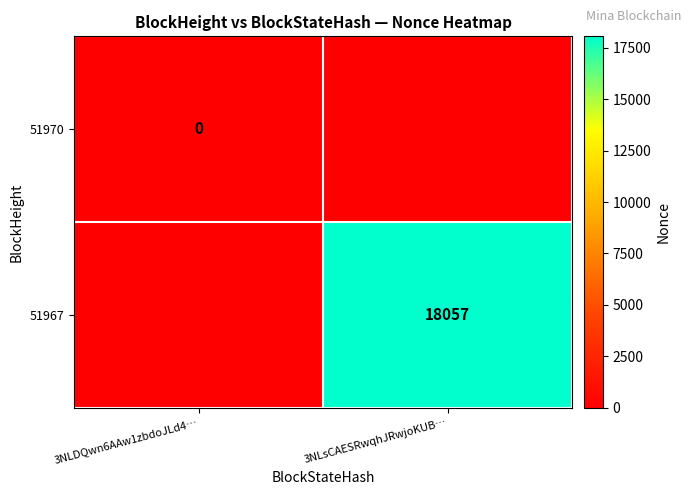

At which category does the chart reach its peak across all series?

3NLsCAESRwqhJRwjoKUB…